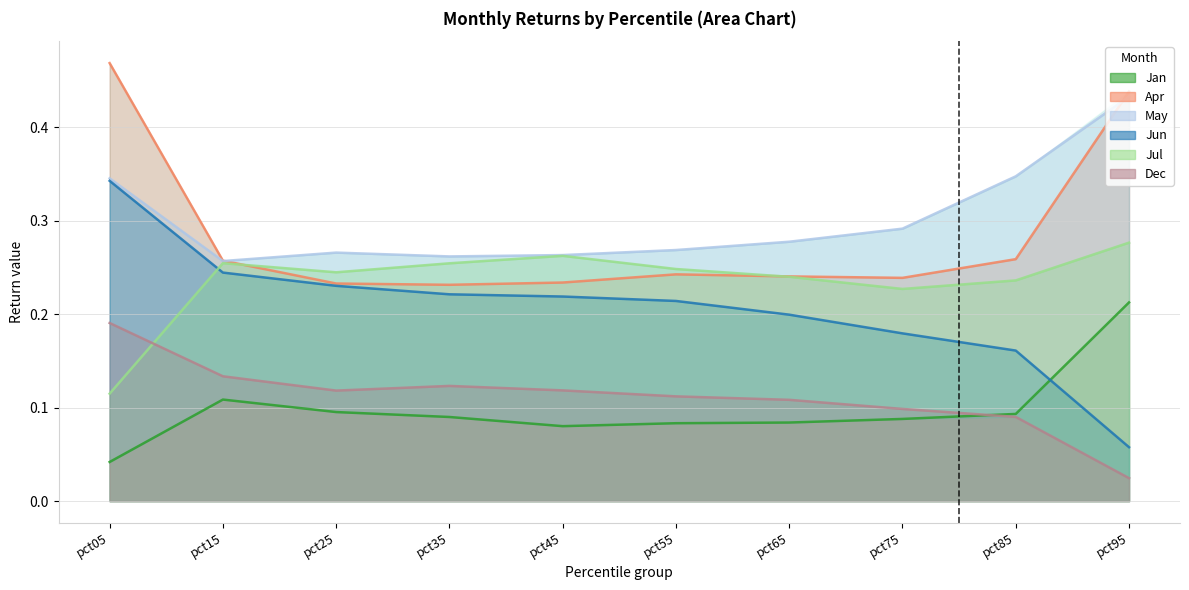

True or false: Jan has more than 1 interior local peaks.

False